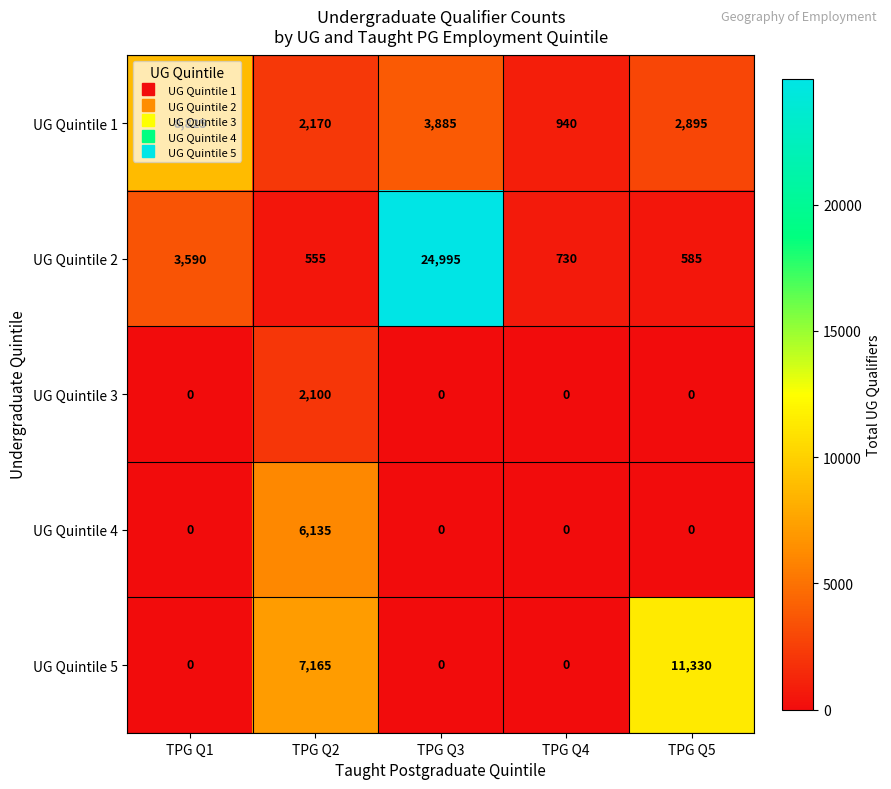

How many distinct data groups are displayed?

5